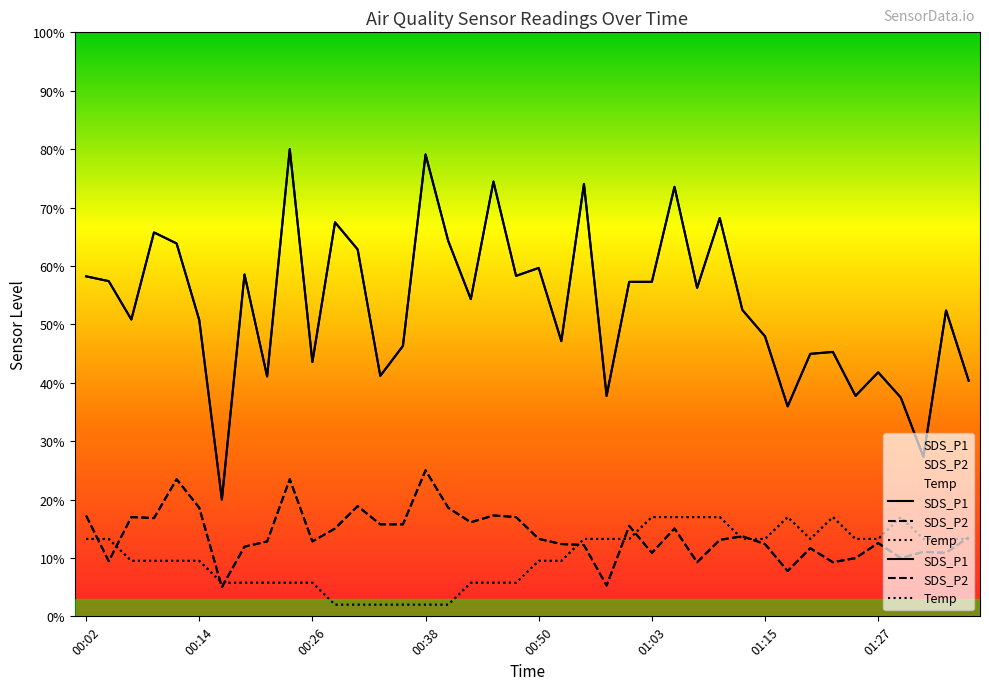

Reading left to right, list all the values displayed in this chart.

SDS_P1: 58.2	57.4	50.8	65.7	63.8	50.7	20.0	58.5	41.1	80.0	43.5	67.5	62.8	41.2	46.3	79.1	64.3	54.3	74.5	58.3	59.7	47.1	74.0	37.8	57.3	57.3	73.5	56.2	68.2	52.5	47.9	35.9	44.9	45.3	37.8	41.8	37.5	27.3	52.4	40.3
SDS_P2: 17.3	9.4	17.0	16.8	23.5	18.6	5.0	11.9	12.8	23.5	12.8	15.0	18.9	15.8	15.8	25.0	18.6	16.1	17.3	17.0	13.3	12.4	12.2	5.3	15.5	10.9	15.0	9.3	13.1	13.7	12.4	7.8	11.7	9.3	10.0	12.6	10.0	11.0	10.9	13.5
Temp: 13.3	13.3	9.5	9.5	9.5	9.5	5.7	5.7	5.7	5.7	5.7	2.0	2.0	2.0	2.0	2.0	2.0	5.7	5.7	5.7	9.5	9.5	13.3	13.3	13.3	17.0	17.0	17.0	17.0	13.3	13.3	17.0	13.3	17.0	13.3	13.3	17.0	13.3	13.3	13.3